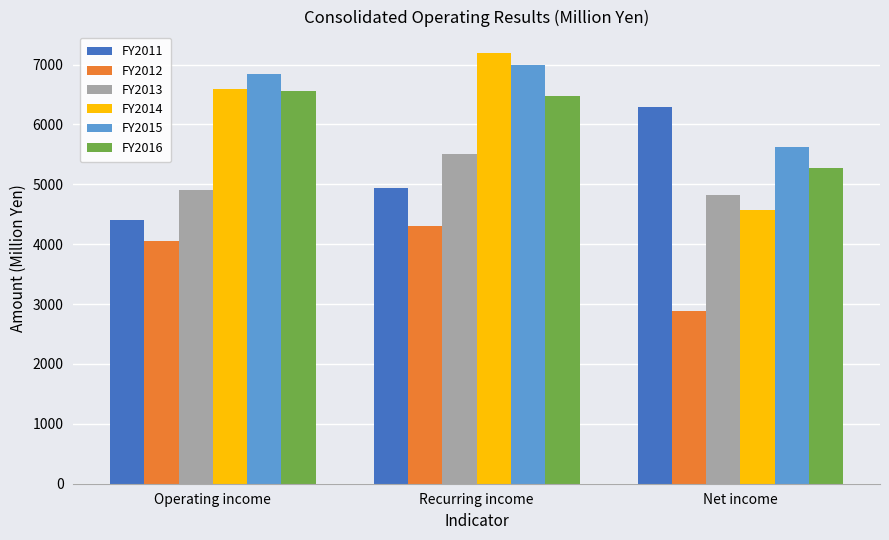

Count the FY2012 values in the range 2886 to 4309.

3